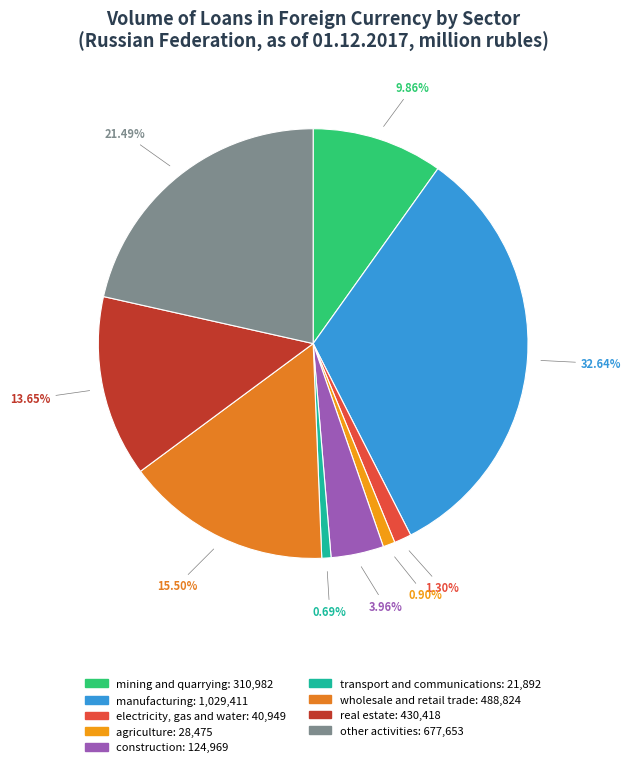

Count the number of slices in the pie.

9